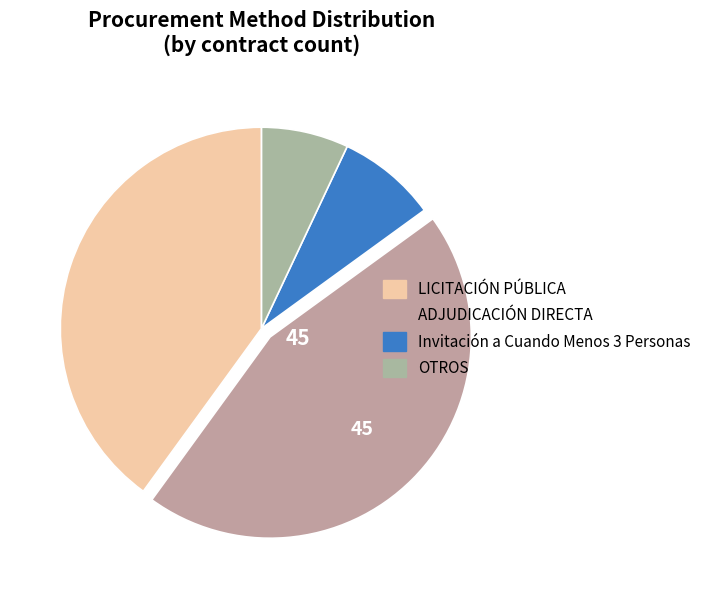

Count the number of slices in the pie.

4